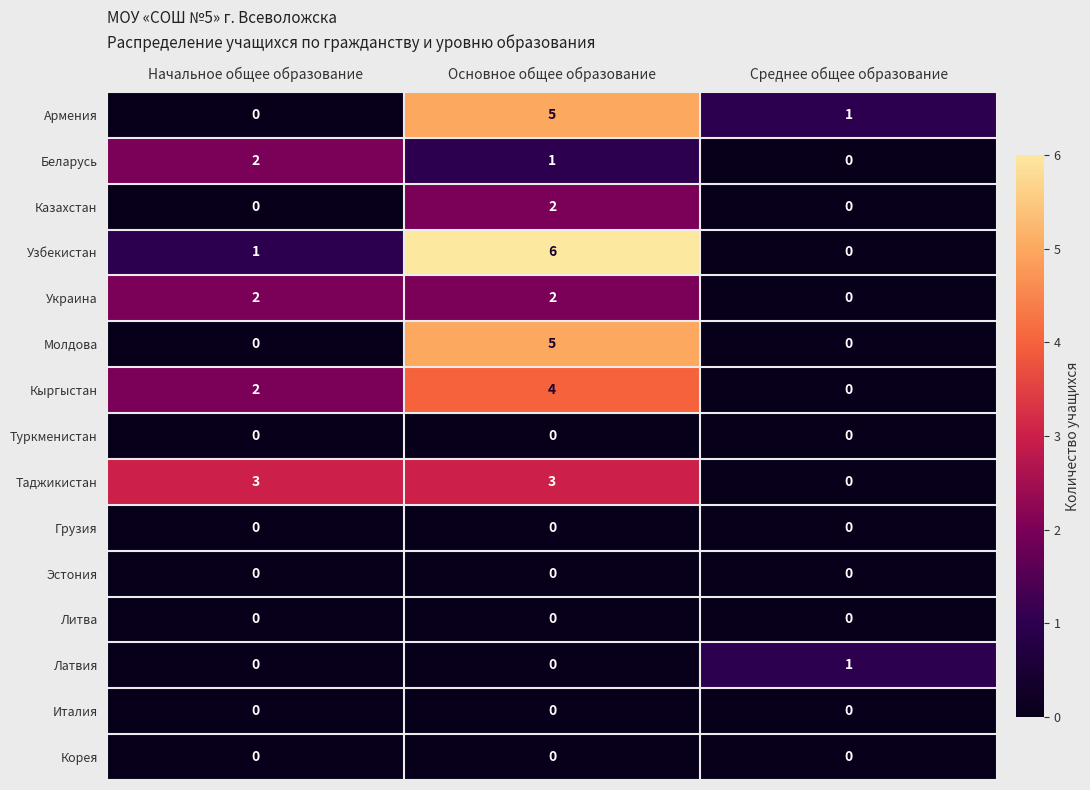

What is the difference between the highest and lowest values at Среднее общее образование?

1